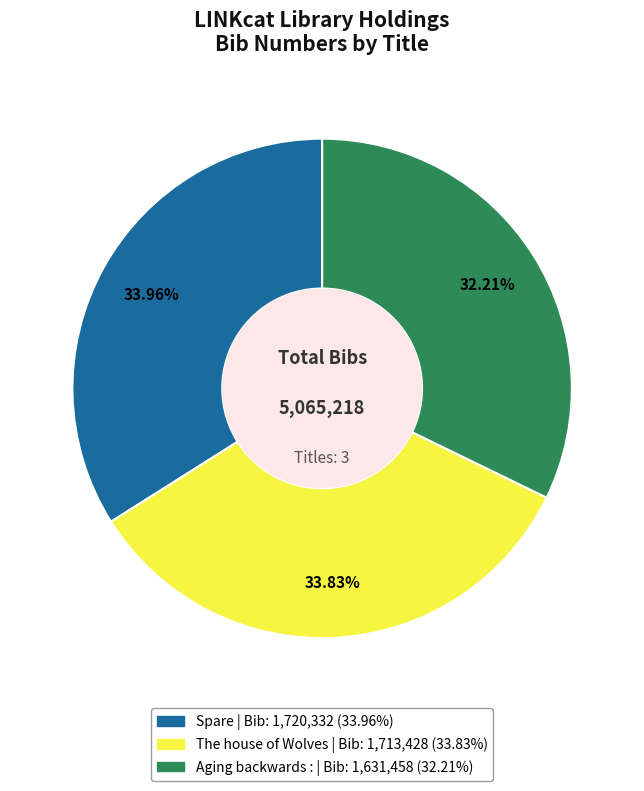

Which has a higher value, Aging backwards : or The house of Wolves?

The house of Wolves